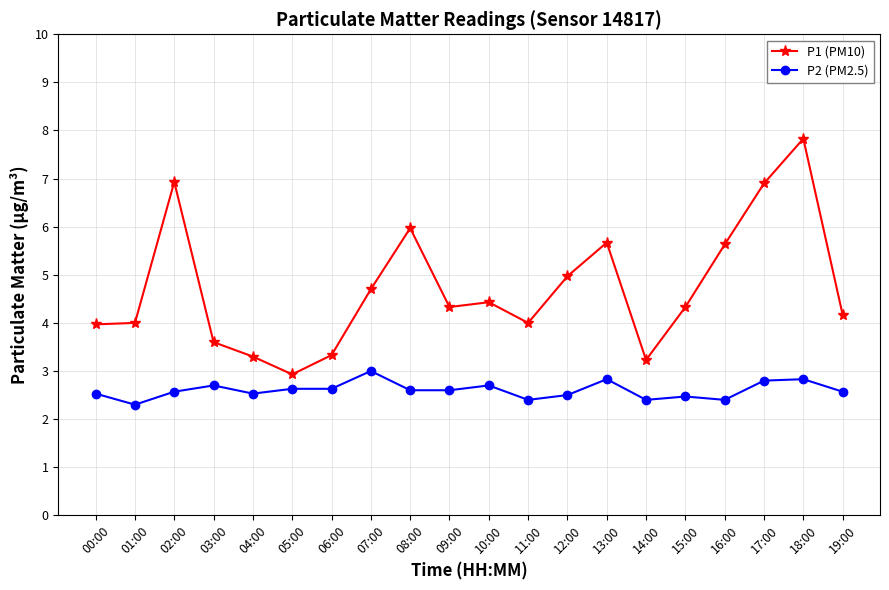

Count the number of data series in this chart.

2